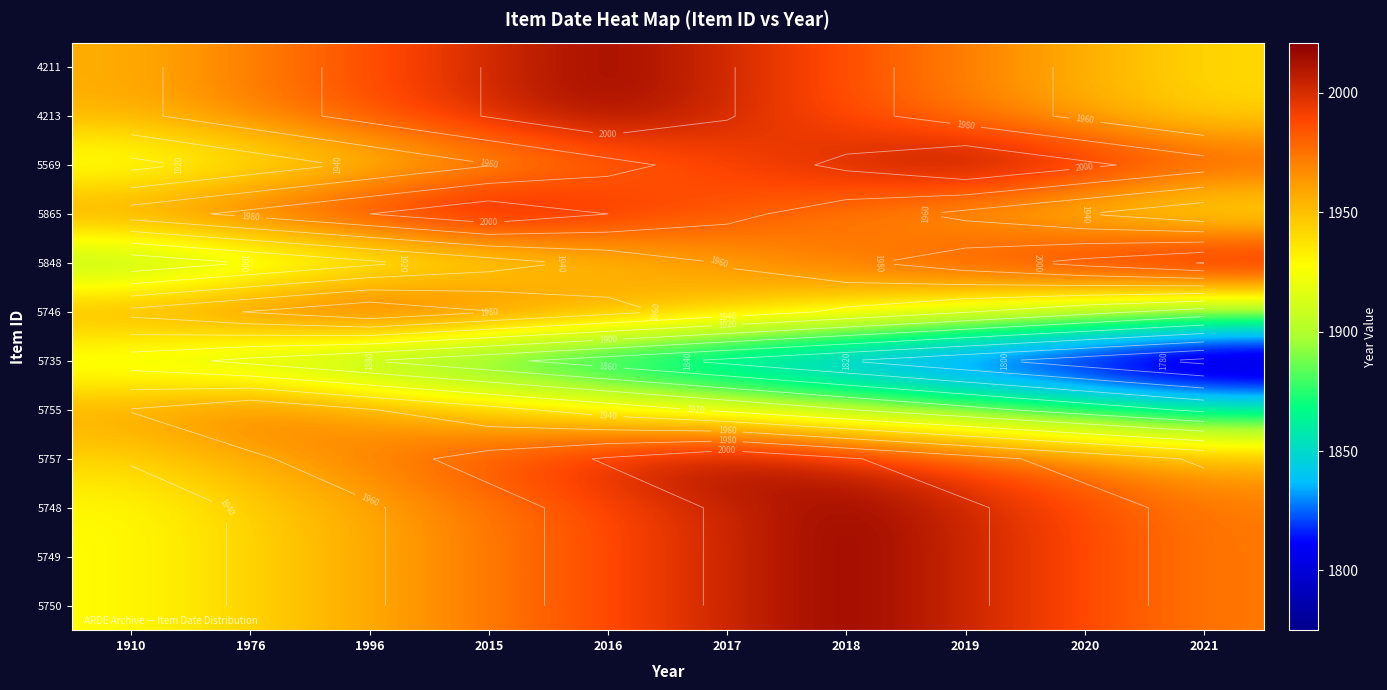

What is the difference between the 5746 values at 2020 and 2019?

15